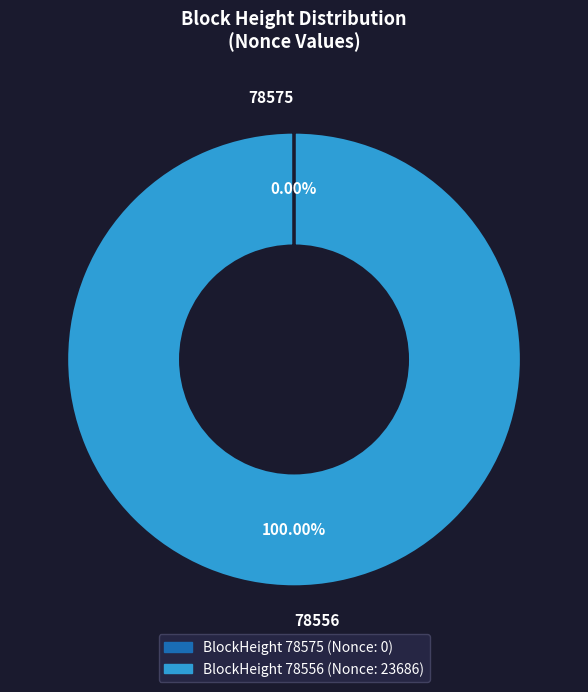

Does any single category account for the majority?

Yes